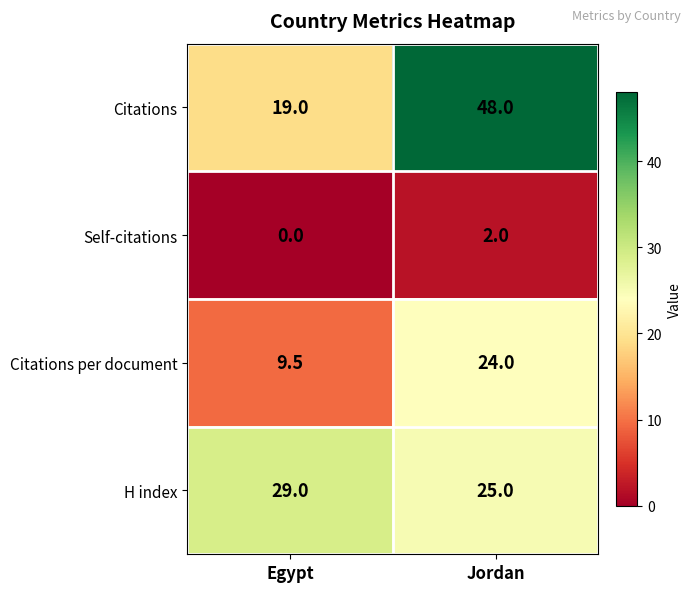

List the series in order of their overall mean, highest first.

Citations, H index, Citations per document, Self-citations